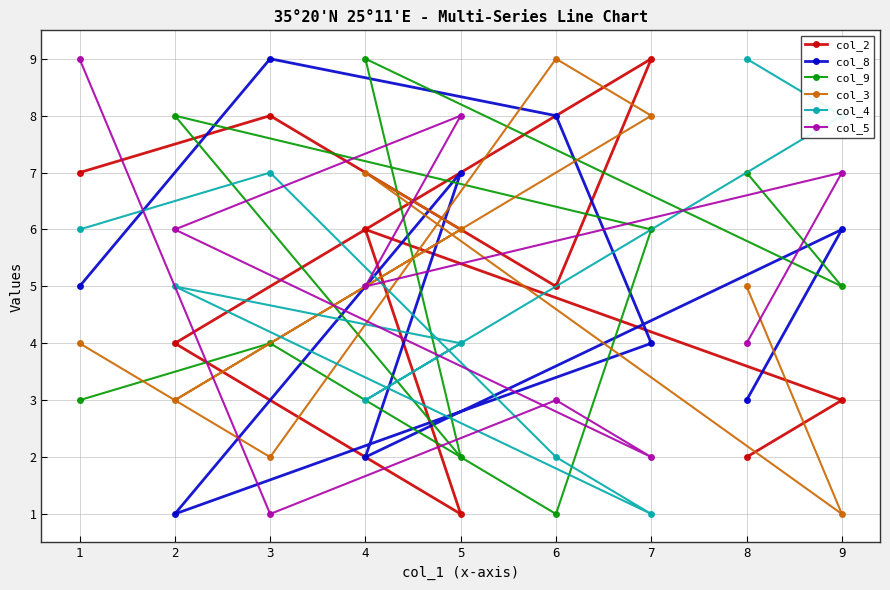

What is the difference between the col_8 values at 7 and 1?

1